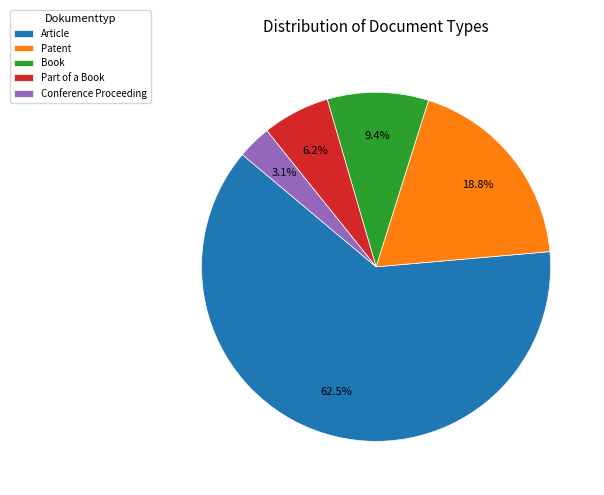

What percentage is the Patent slice, to the nearest percent?

19%